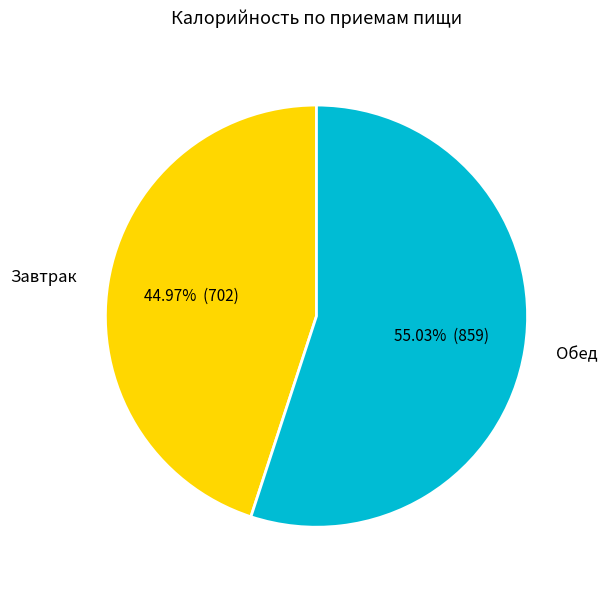

What portion of the pie excludes Обед?

45.0%